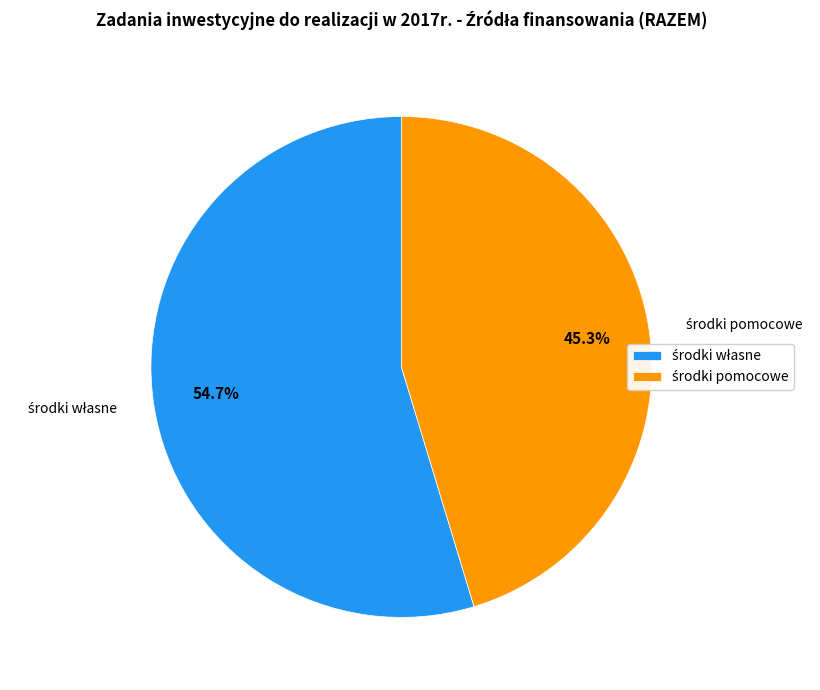

Is there a majority slice in this chart?

Yes